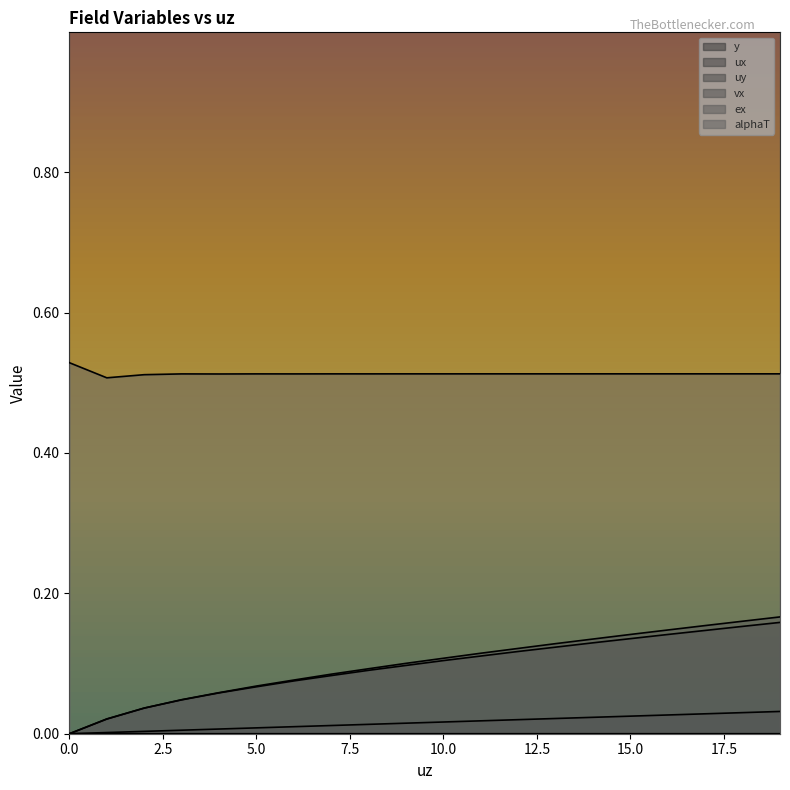

True or false: vx has more than 1 points higher than both neighbors.

False